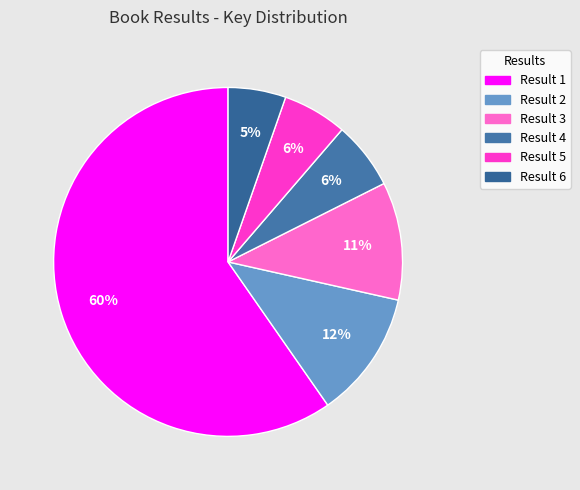

Which category has the smallest portion of the pie?

Result 6